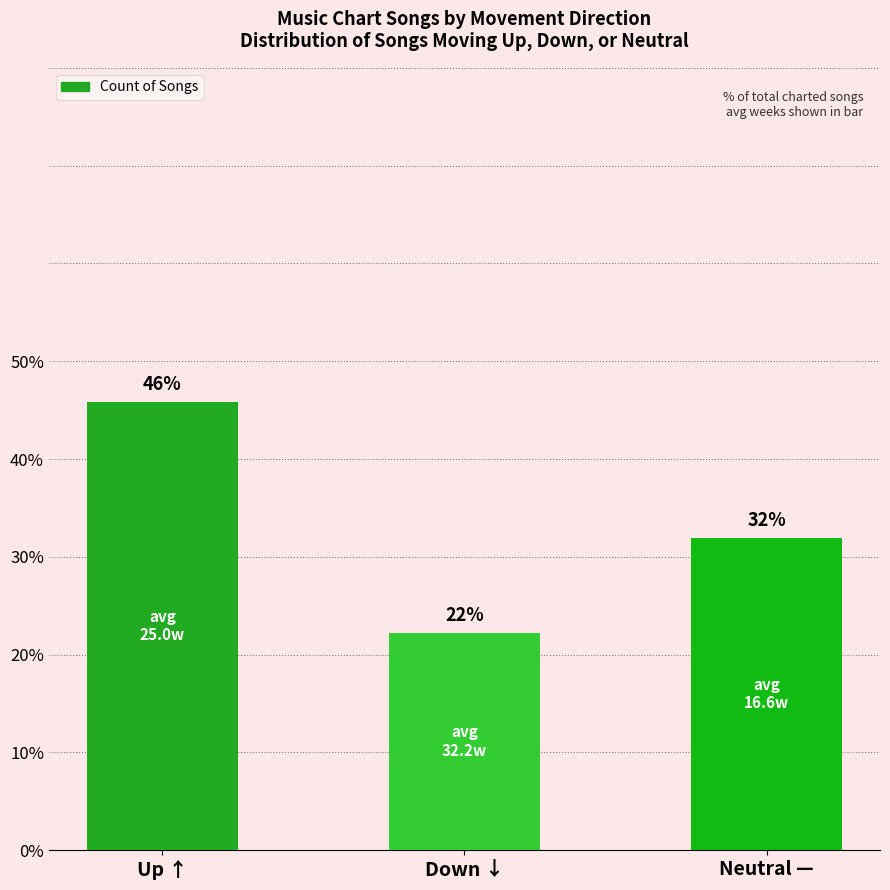

What is the difference between the values at Up ↑ and Neutral —?

13.9